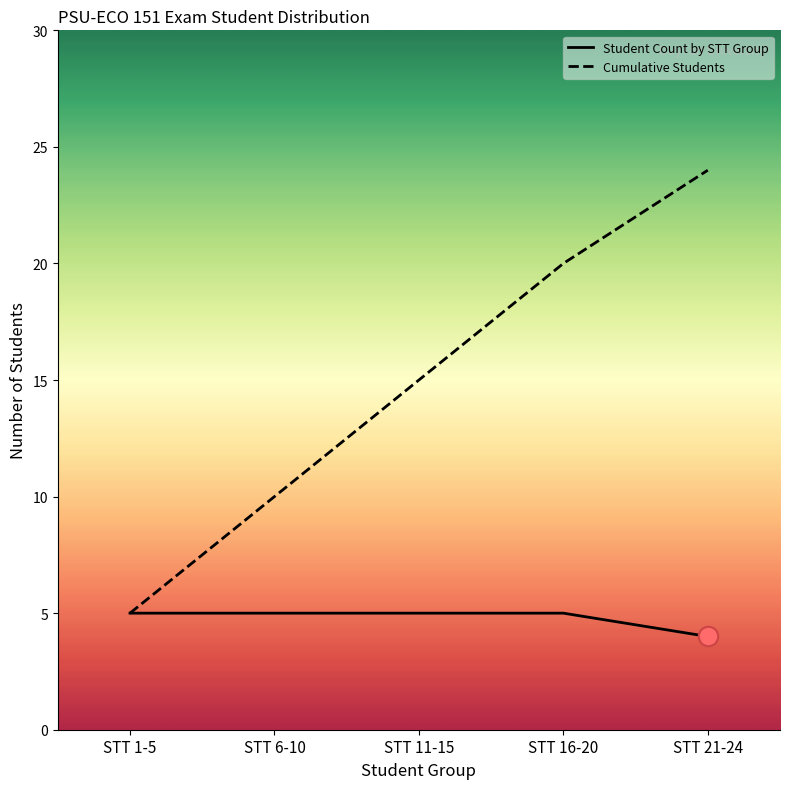

True or false: Student Count by STT Group and Cumulative Students intersect in this chart.

False